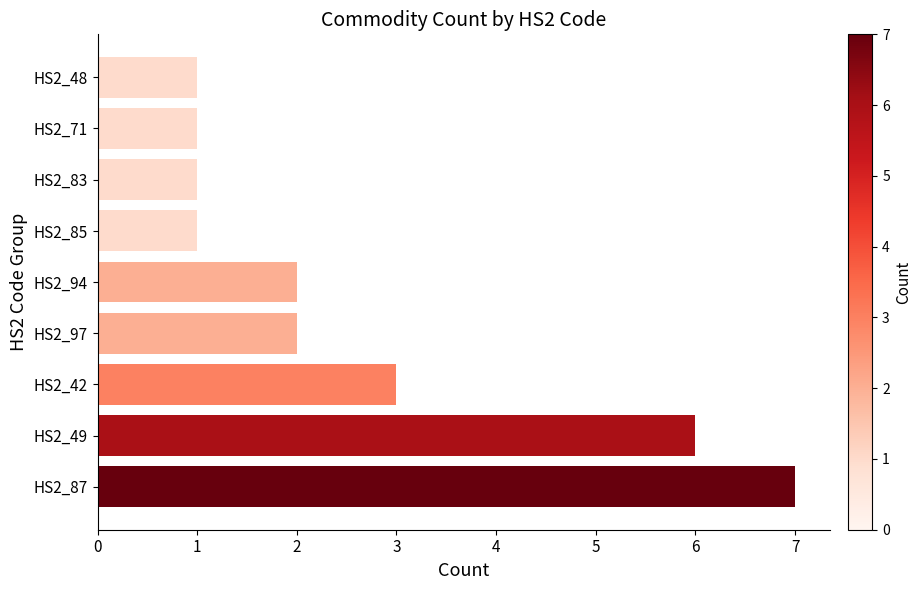

How many values are below 2?

4